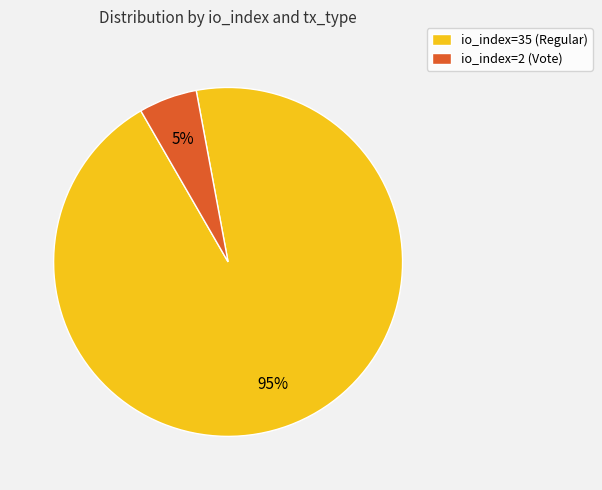

Is the sum of io_index=35 (Regular) and io_index=2 (Vote) greater than half?

Yes